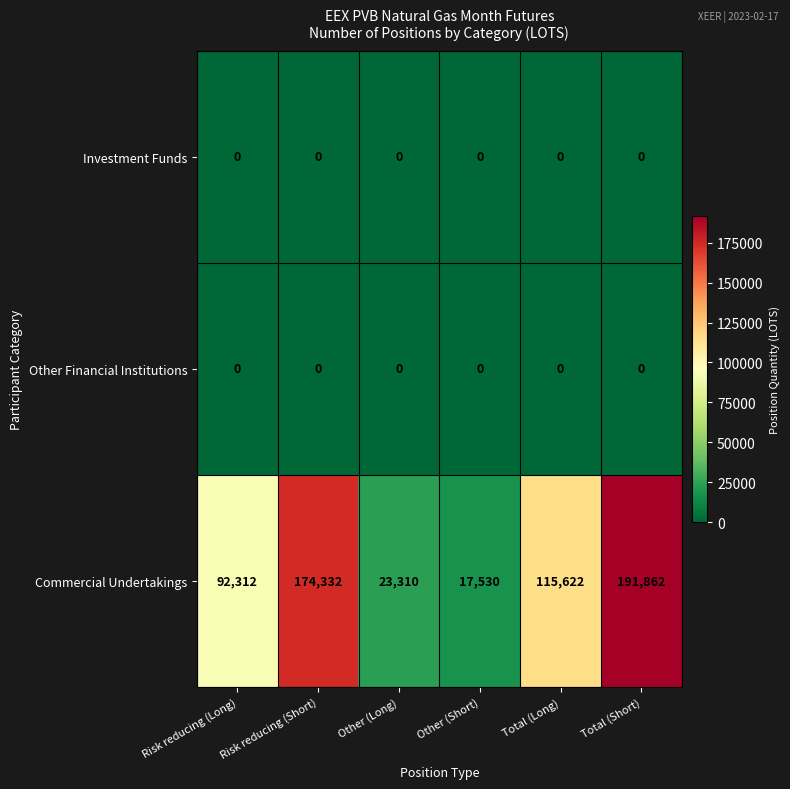

What is the difference between the highest and lowest values at Other (Long)?

23310